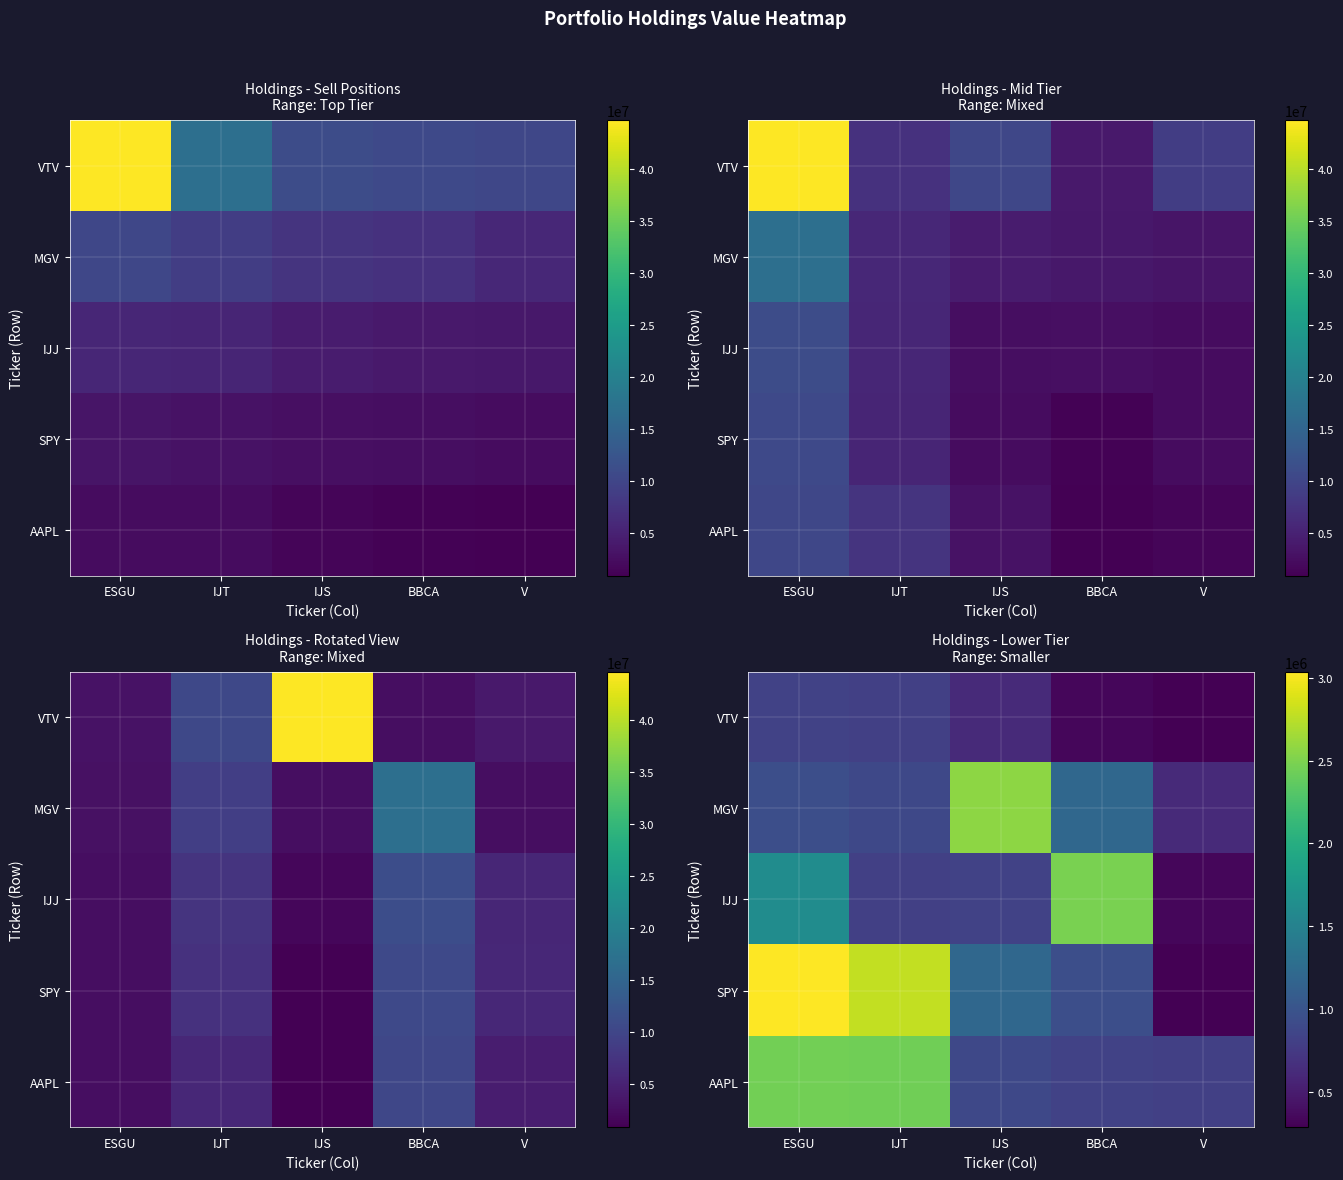

Which category has the highest value in the VTV series?

ESGU